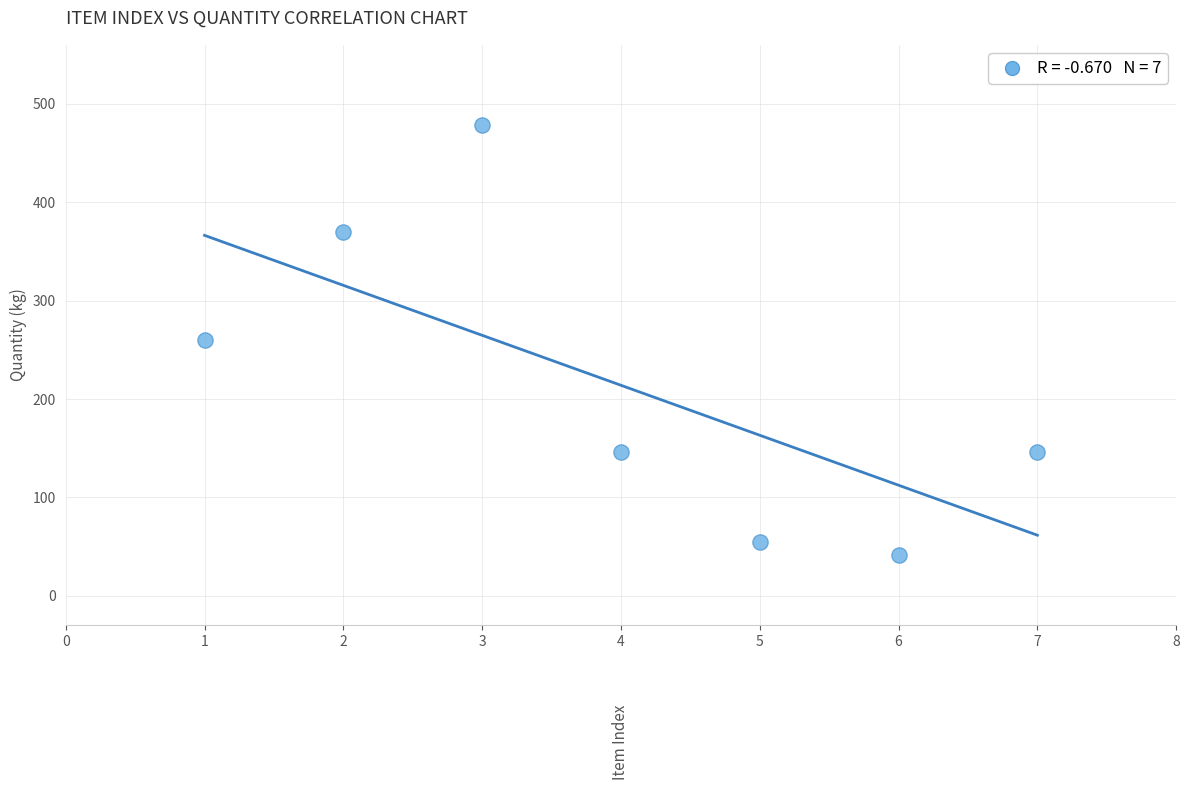

What is the average Y value?

214